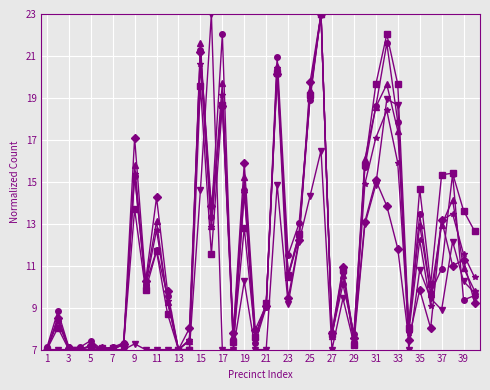

What is the maximum value shown in the chart?

23.0